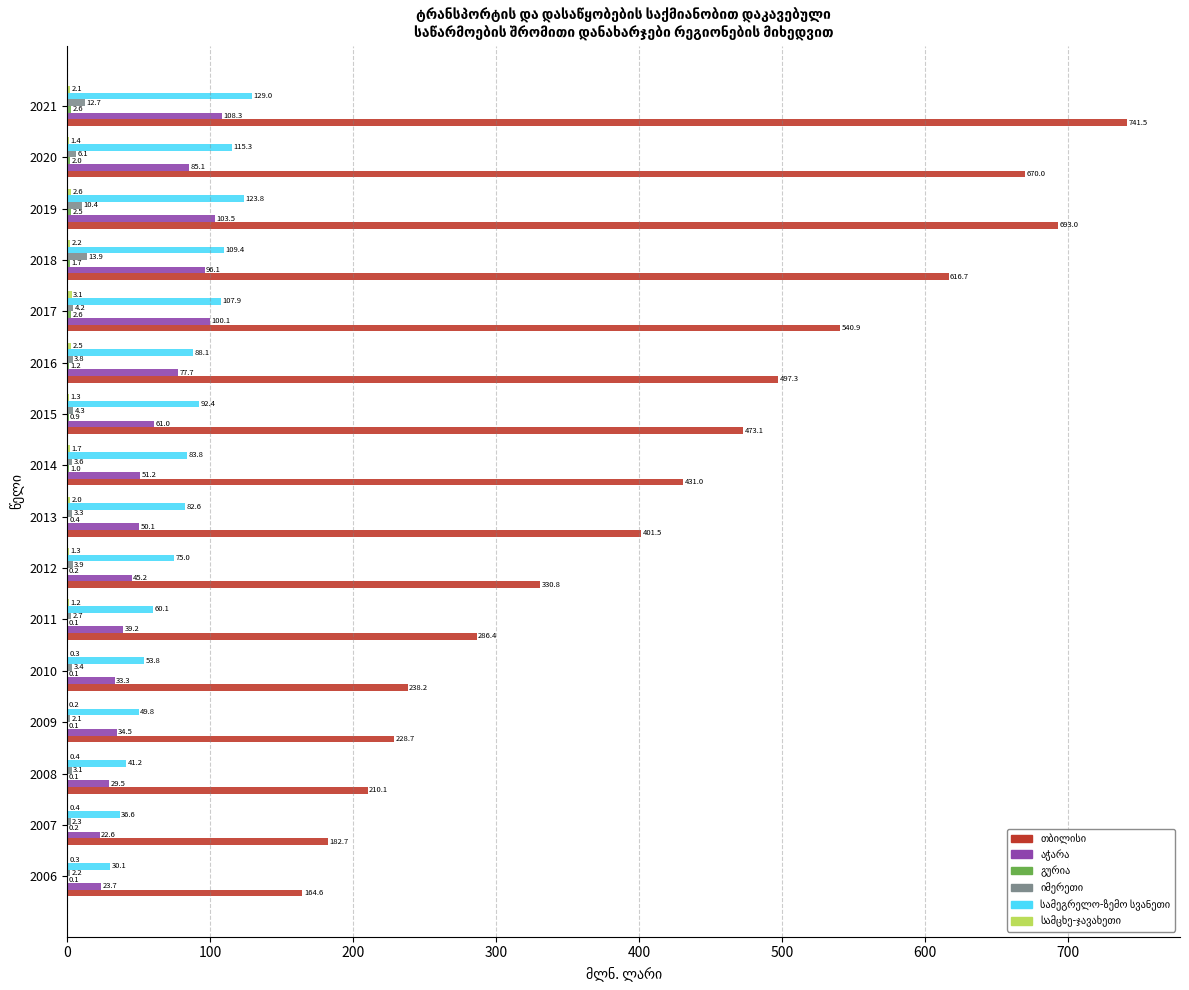

What is the greatest value displayed?

741.5